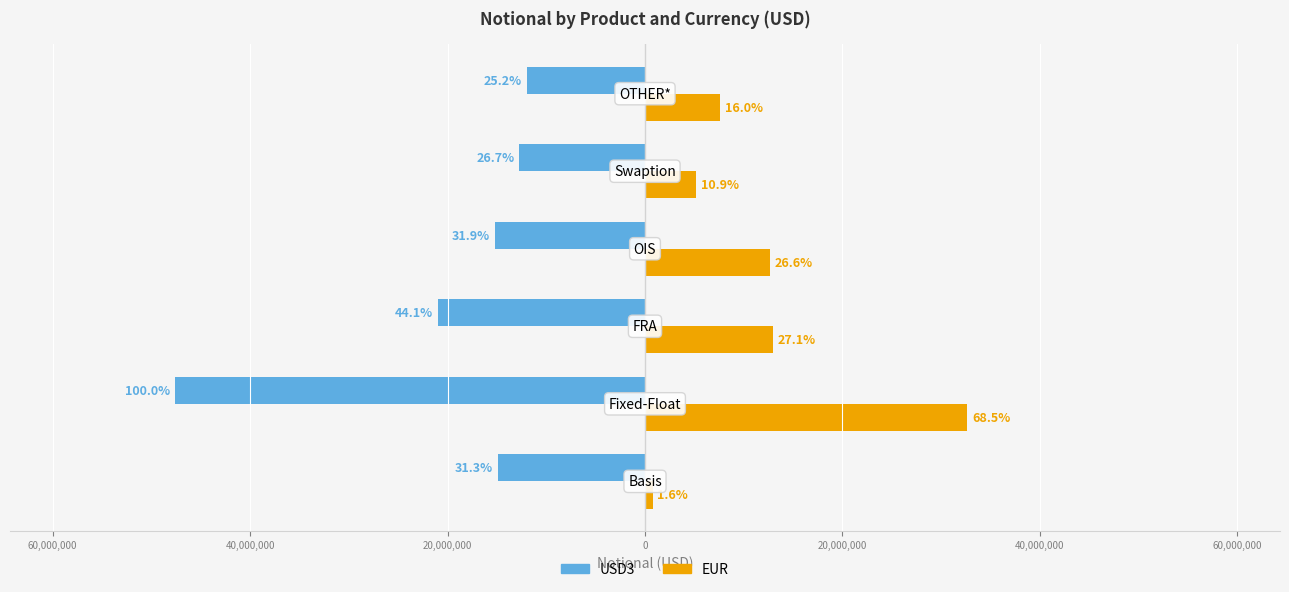

What is the maximum value for EUR?

32643562